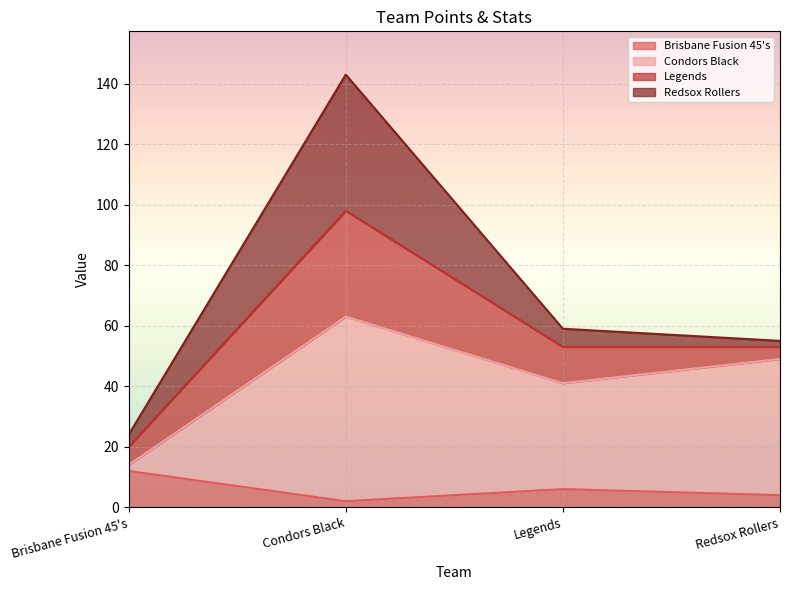

What is the label of the 3rd point from the right?

Condors Black